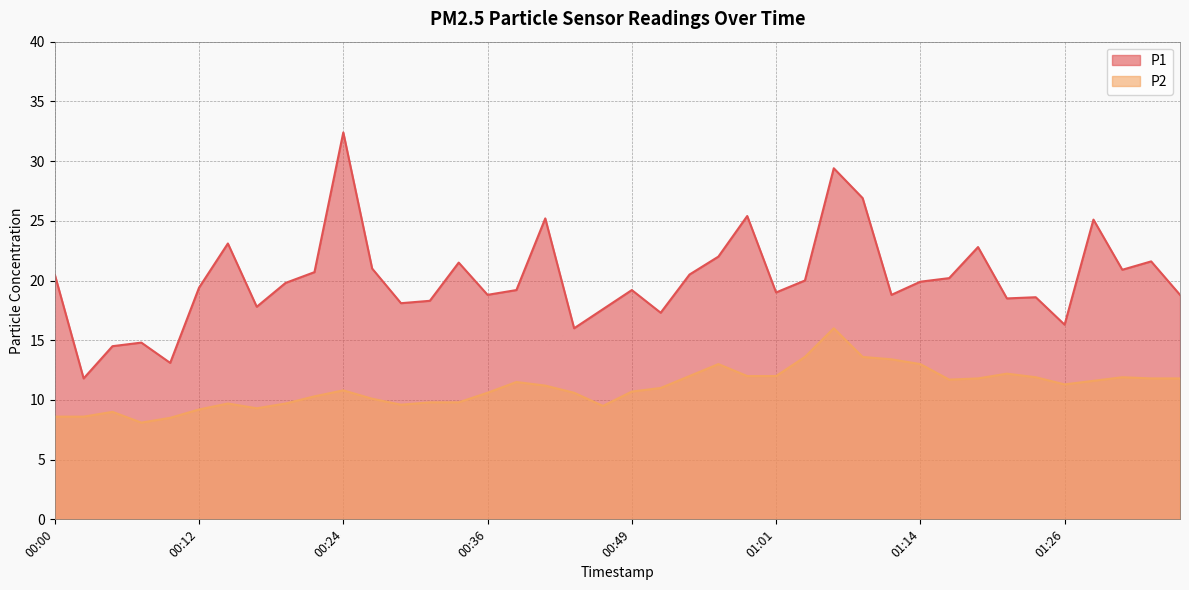

What is the lowest value of the P2 series?

8.1